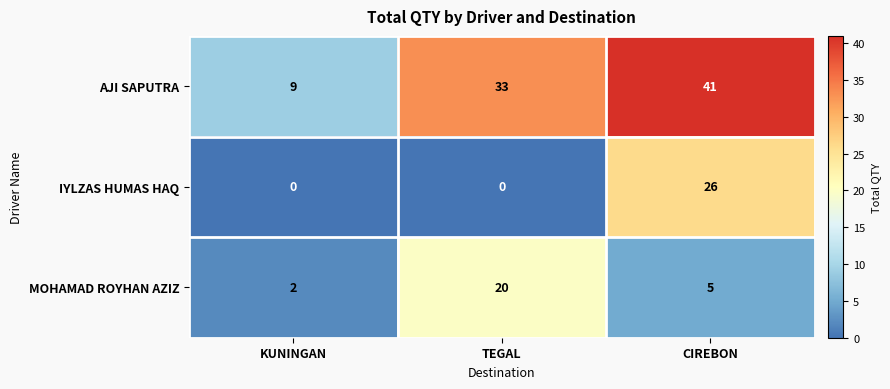

Is it true that AJI SAPUTRA equals 13 at TEGAL?

False